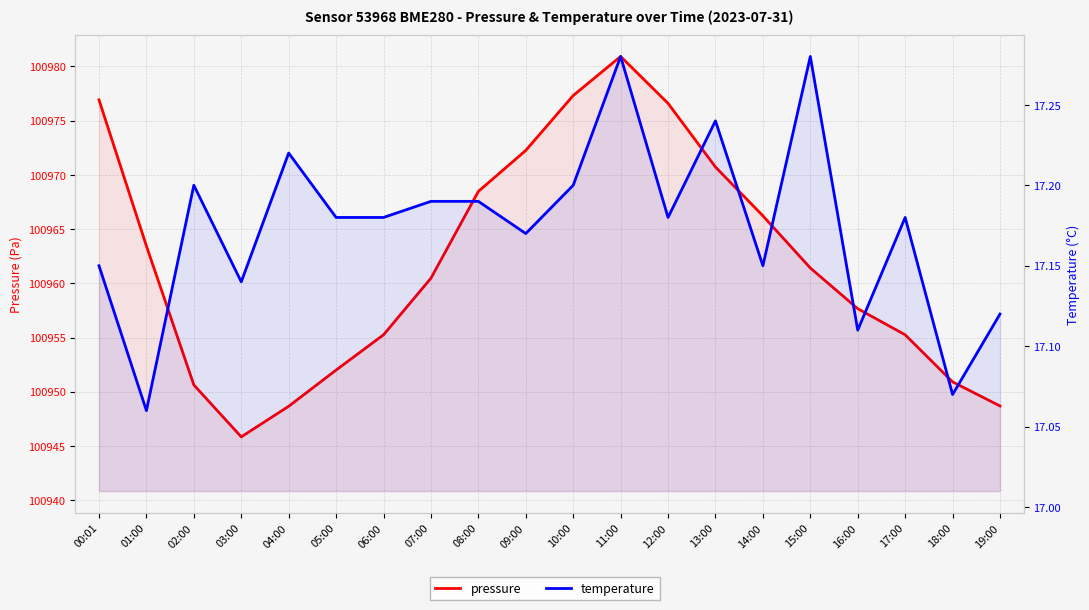

How many temperature values are between 17 and 18?

20